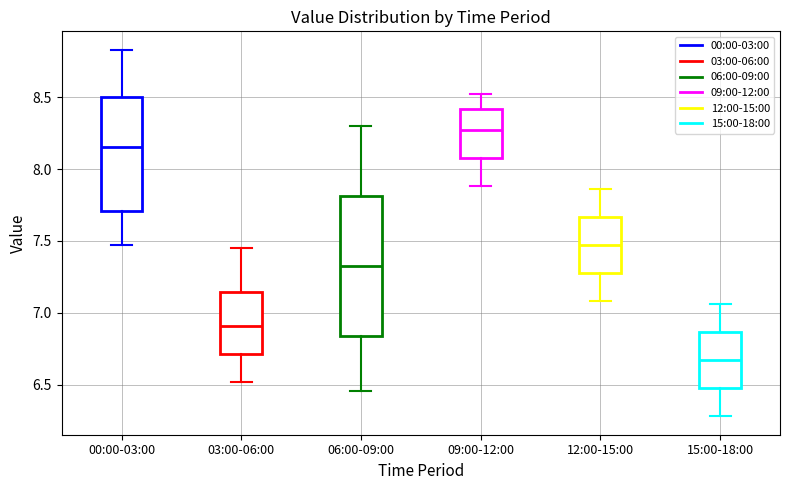

Where is the upper edge of the box for 03:00-06:00 on the y-axis? The values are not printed on the chart, so give them approximately, as read against the axis.

7.15